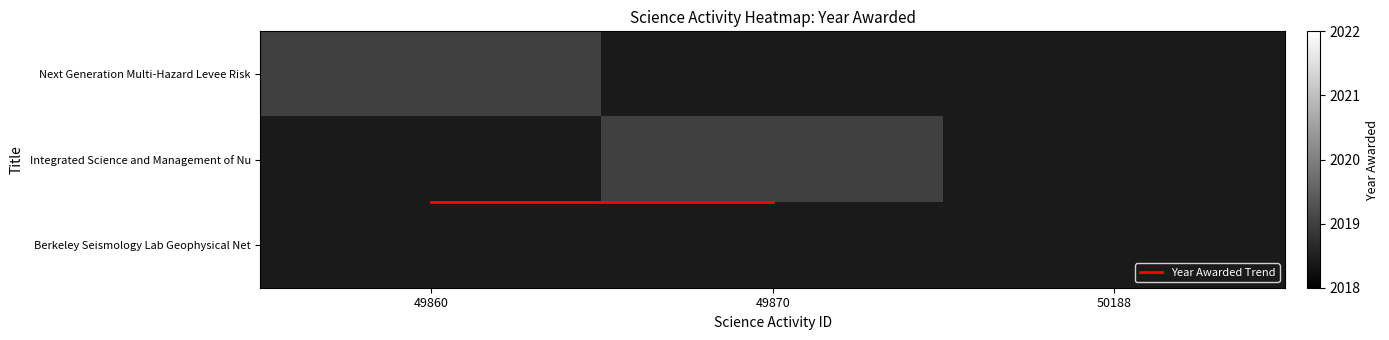

Is it true that Next Generation Multi-Hazard Levee Risk equals 2019.0 at 49860?

True